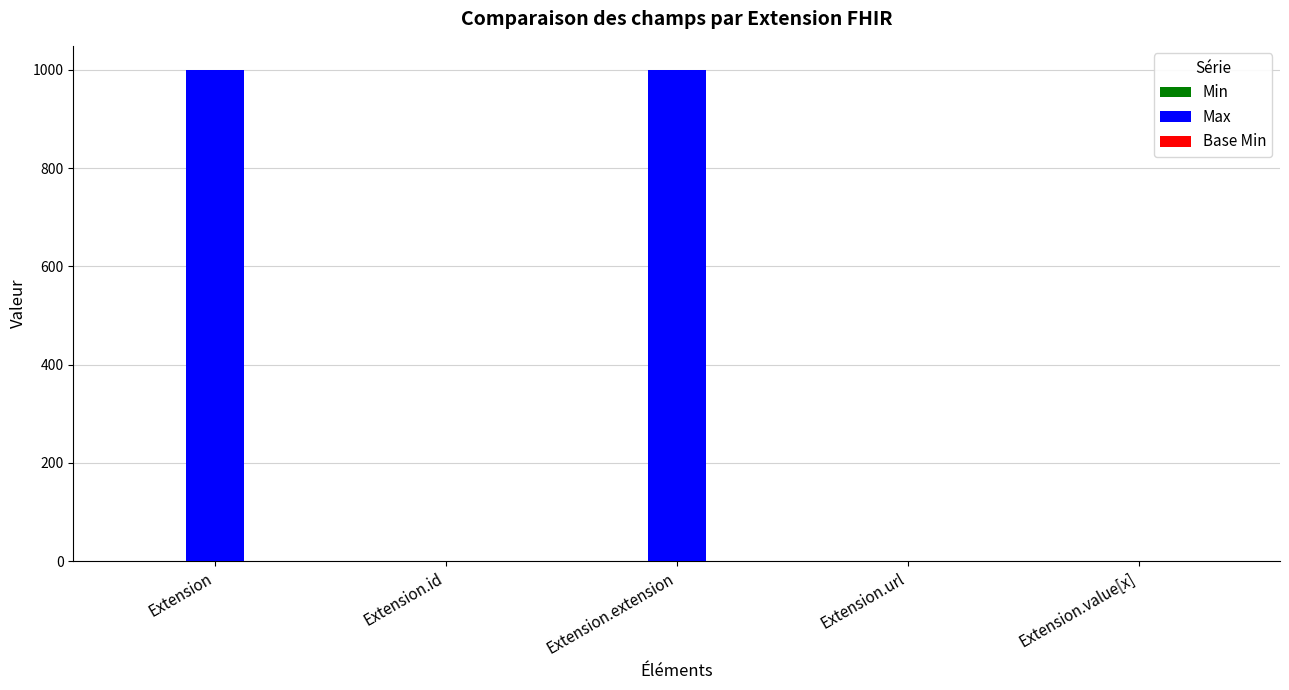

What is the greatest value displayed?

999